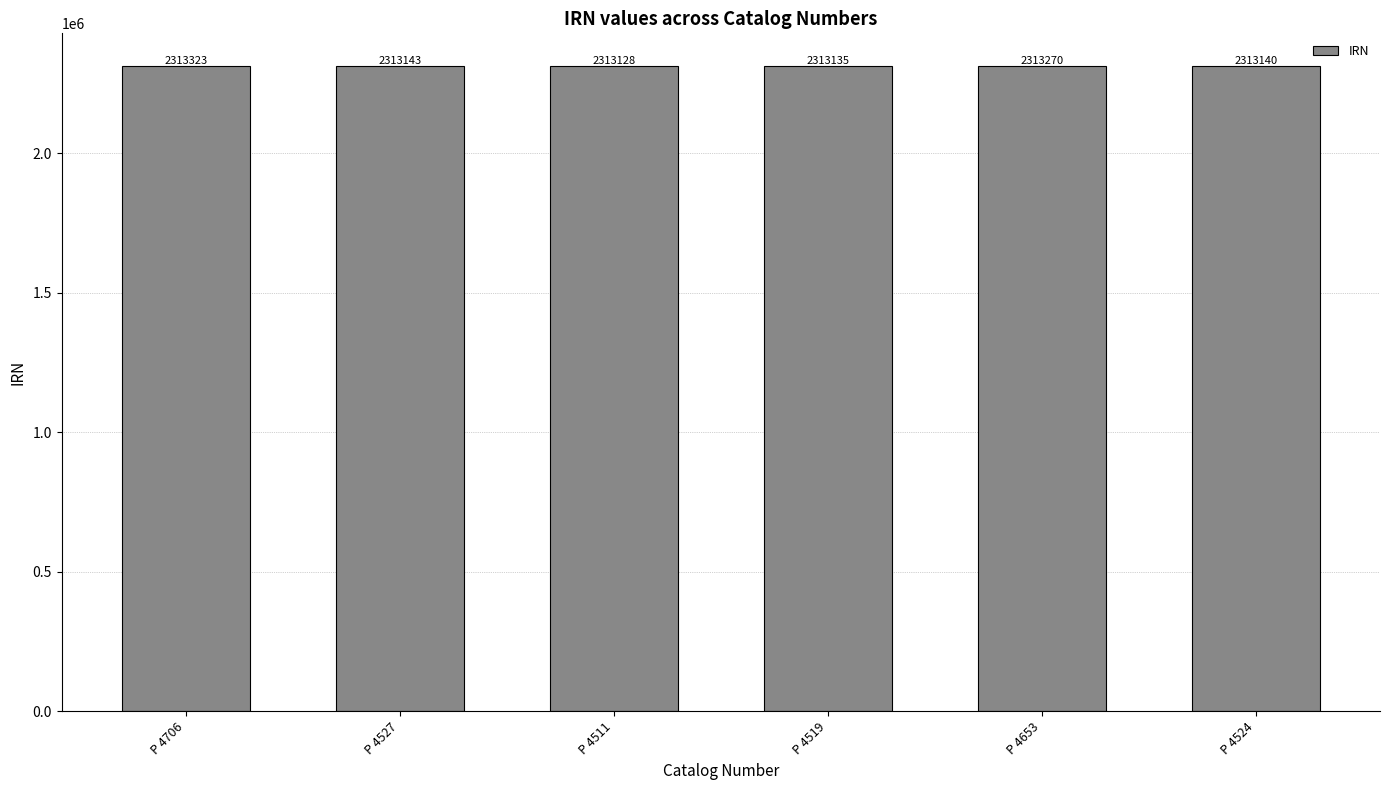

How many data points does each series have?

6